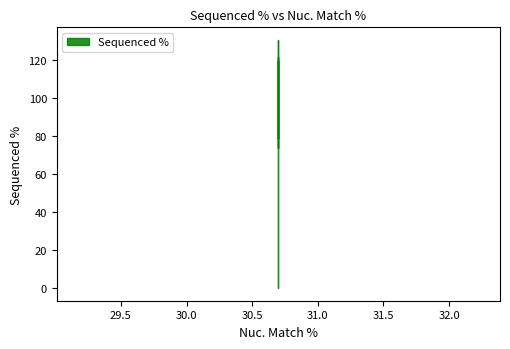

The value at 30.7 is -41.7. True or false?

False